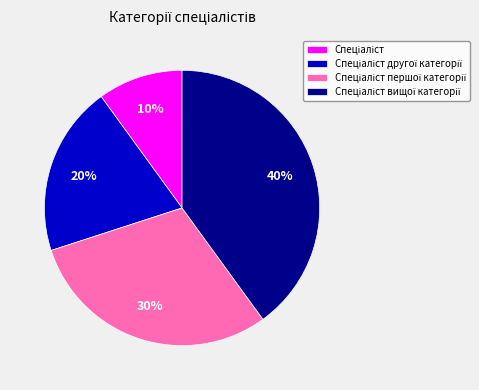

Does any single category account for the majority?

No